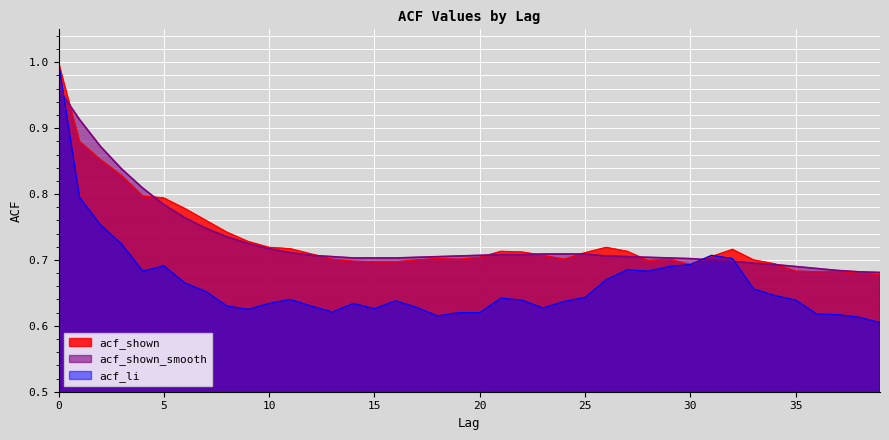

In acf_li, how many points are higher than both neighbors (excluding endpoints)?

7